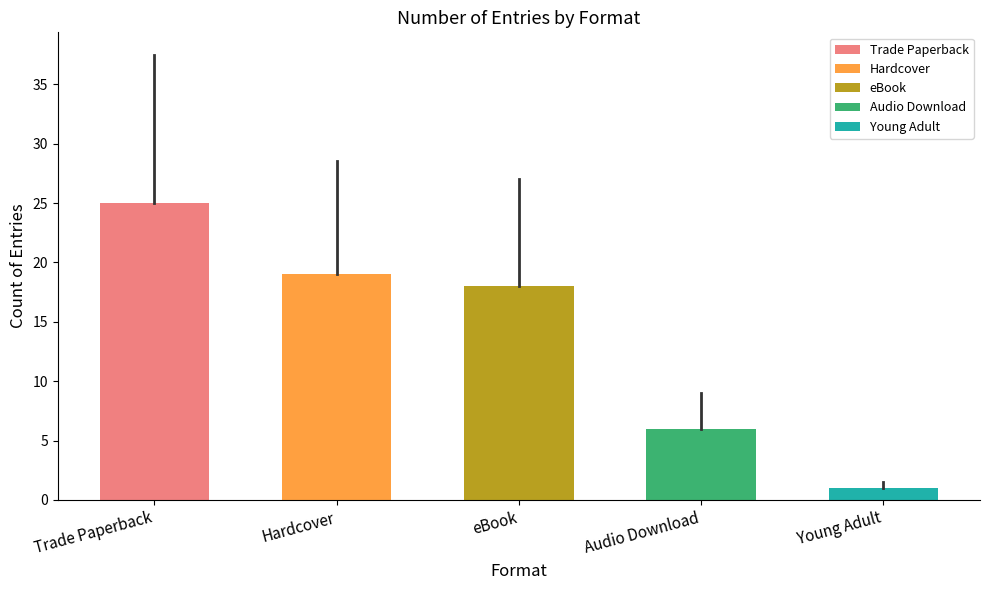

Reading left to right, extract all data points from this chart.

25	19	18	6	1